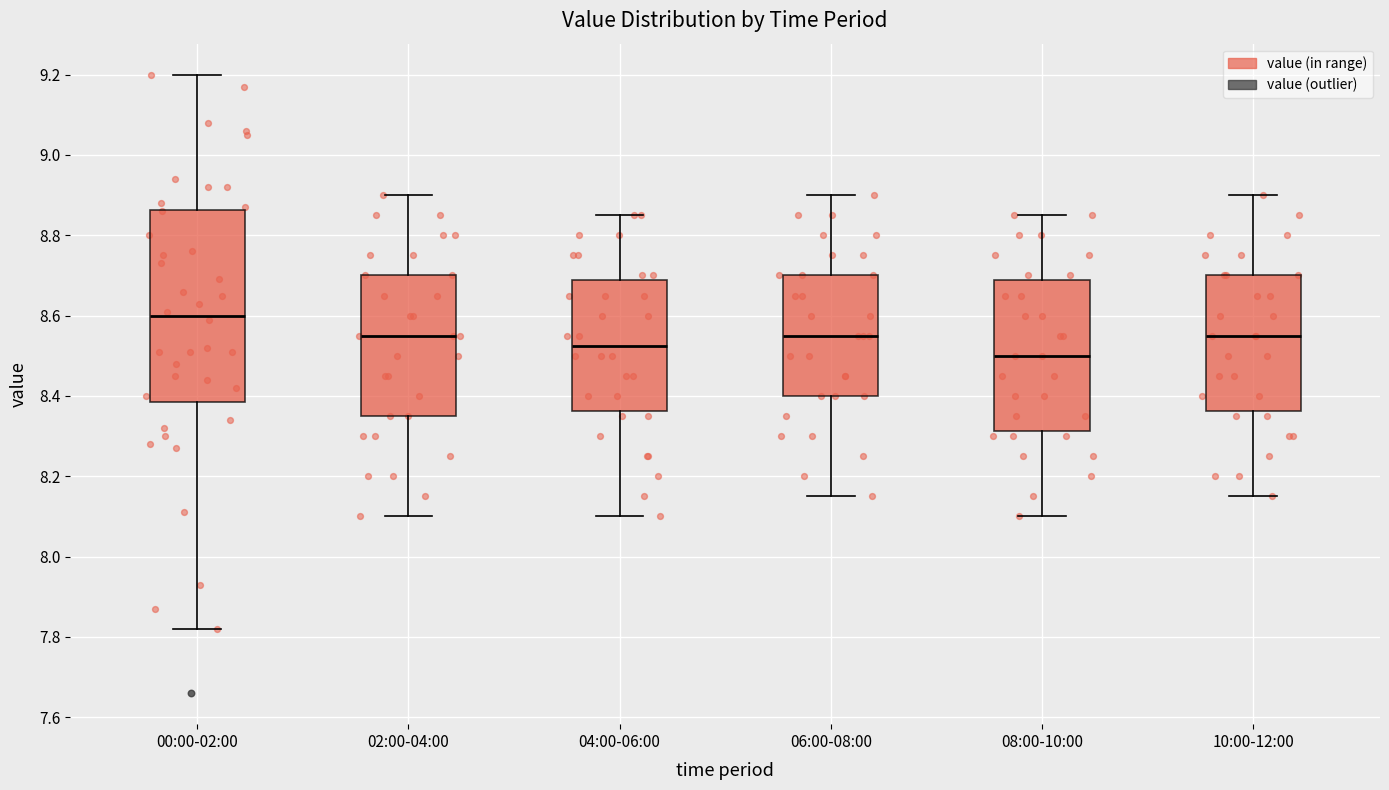

Where does the upper whisker of the box for 00:00-02:00 end on the y-axis? The values are not printed on the chart, so give them approximately, as read against the axis.

9.20